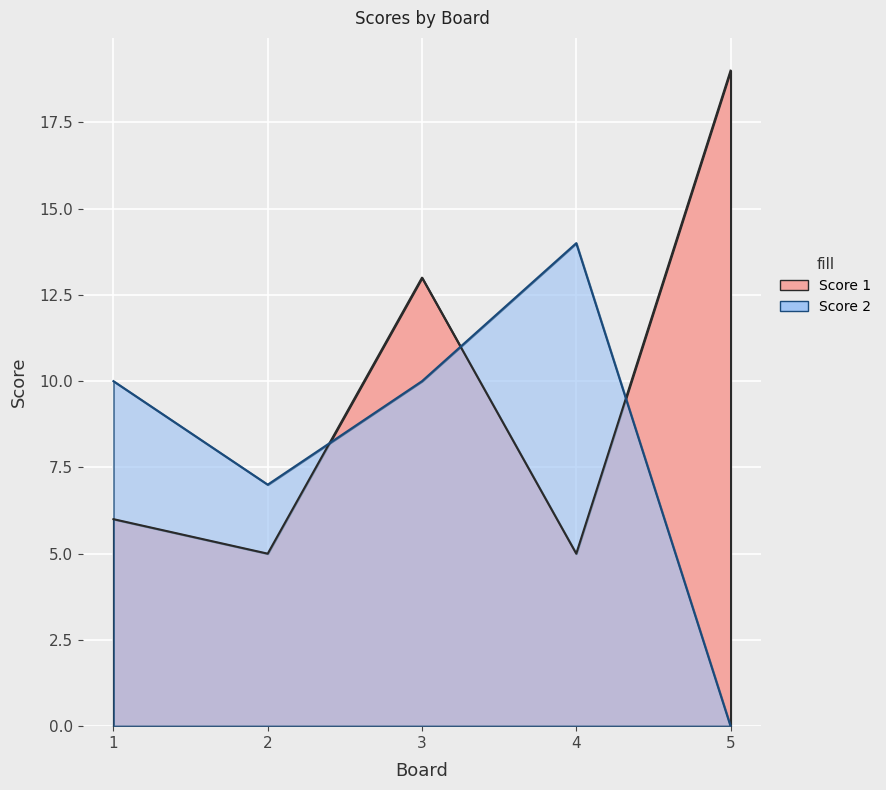

How many data points does each series have?

5